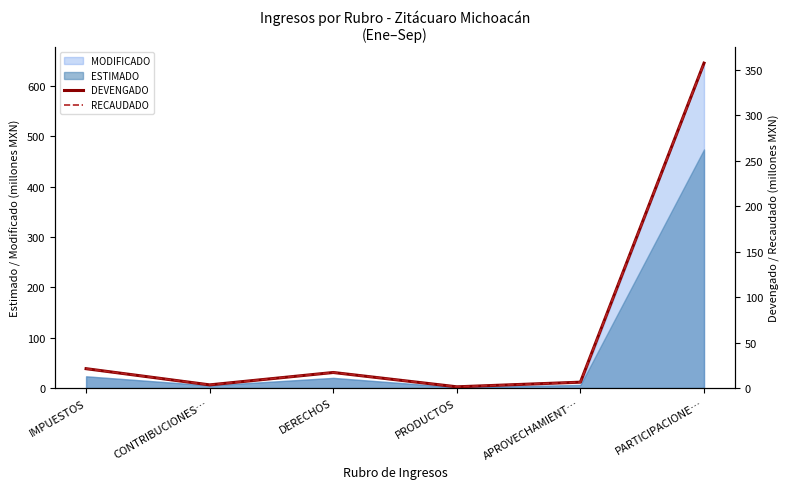

The value of MODIFICADO at IMPUESTOS is 23.2. True or false?

True